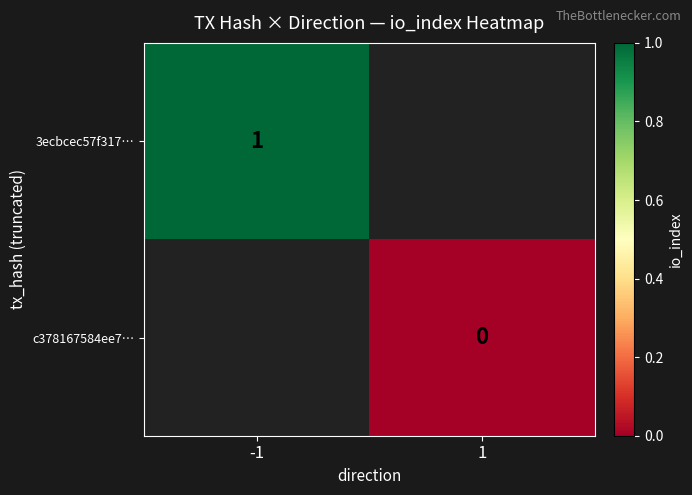

Between -1 and 1, which is larger?

1